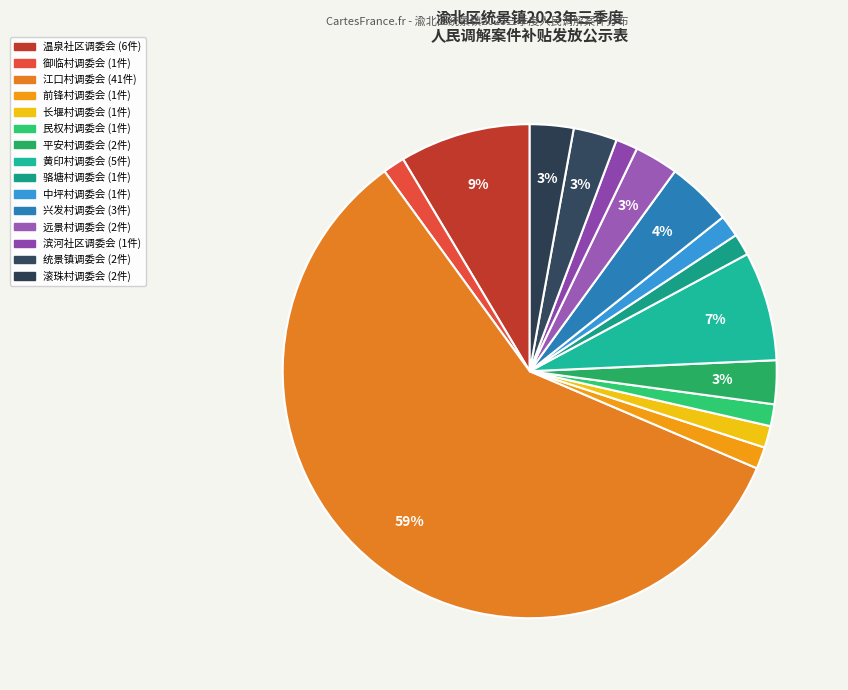

To the nearest percent, what is the combined percentage of 民权村调委会 and 统景镇调委会?

4%